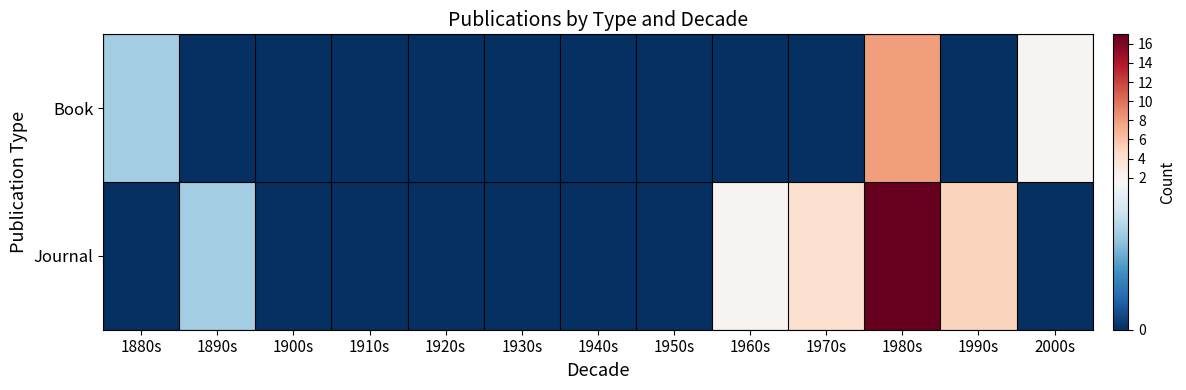

Reading left to right, transcribe all the data shown in this chart.

Book: 1880s=1	1890s=0	1900s=0	1910s=0	1920s=0	1930s=0	1940s=0	1950s=0	1960s=0	1970s=0	1980s=8	1990s=0	2000s=2
Journal: 1880s=0	1890s=1	1900s=0	1910s=0	1920s=0	1930s=0	1940s=0	1950s=0	1960s=2	1970s=4	1980s=17	1990s=5	2000s=0